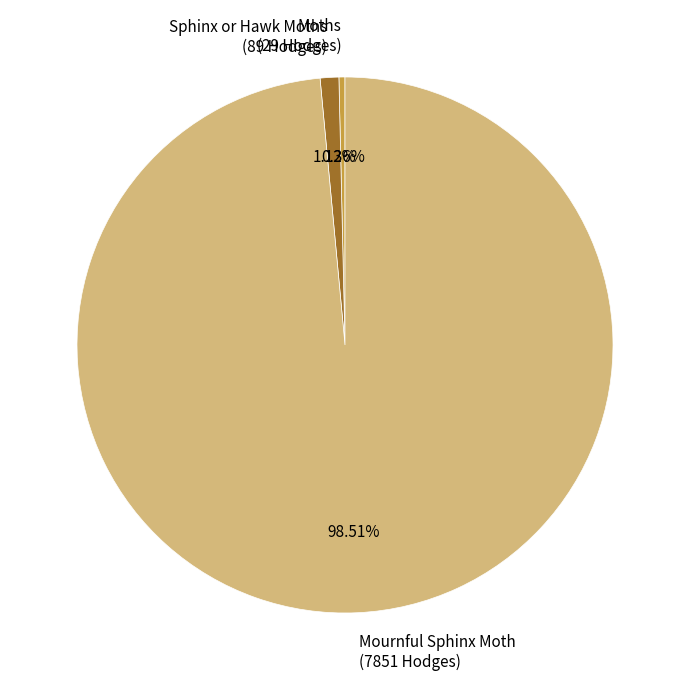

What is the largest slice in the pie chart?

Mournful Sphinx Moth